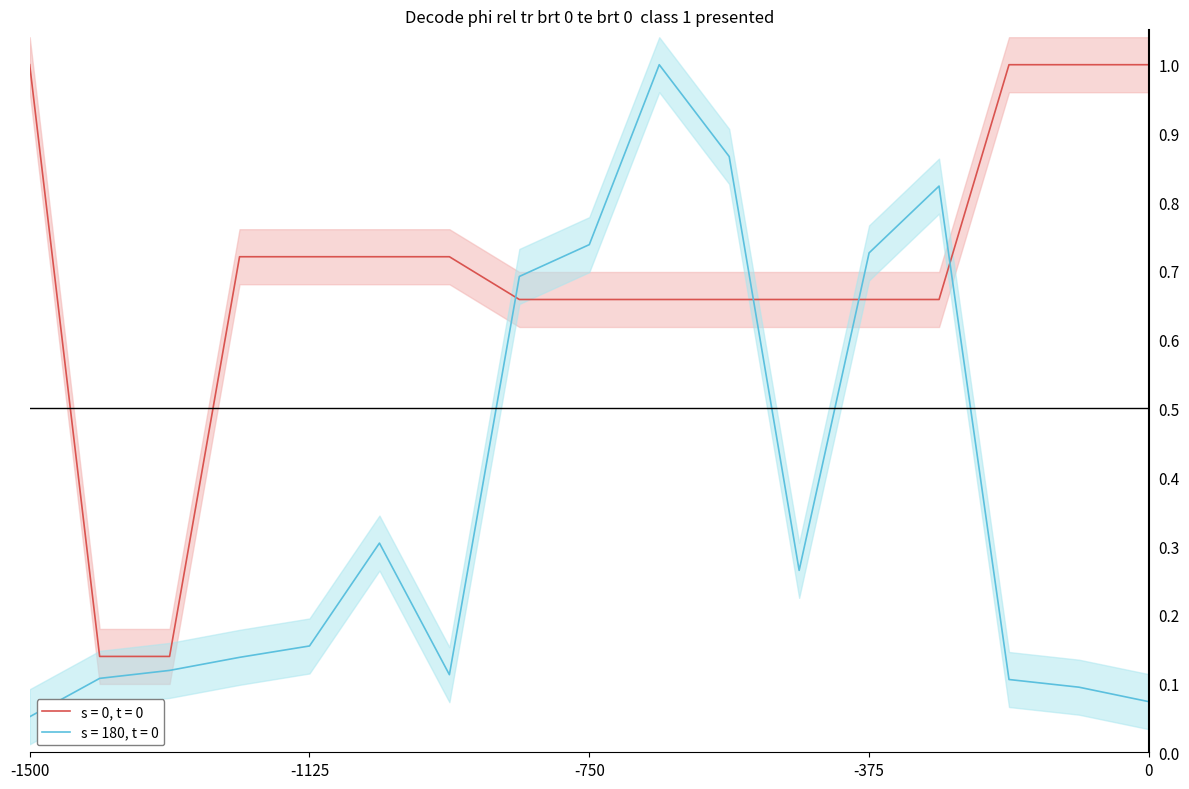

What are all the series names shown in the legend?

Ціна, Залишок